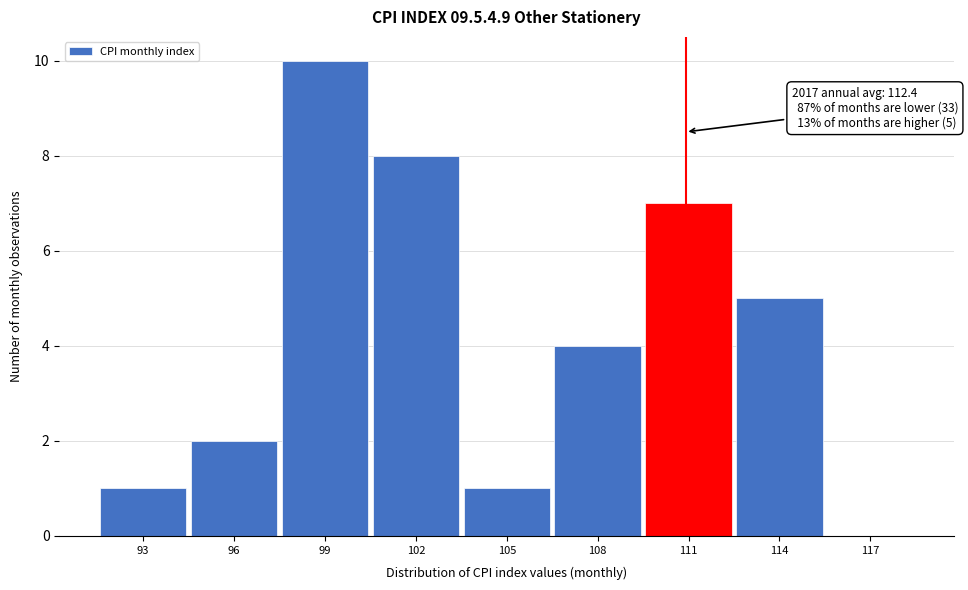

Reading right to left, transcribe all the data shown in this chart.

117=0	114=5	111=7	108=4	105=1	102=8	99=10	96=2	93=1